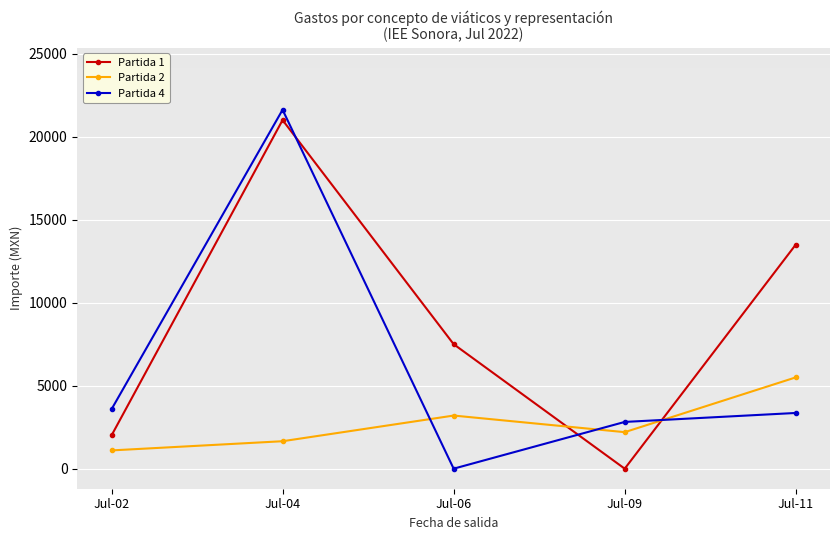

What is the highest value of the Partida 2 series?

5500.0